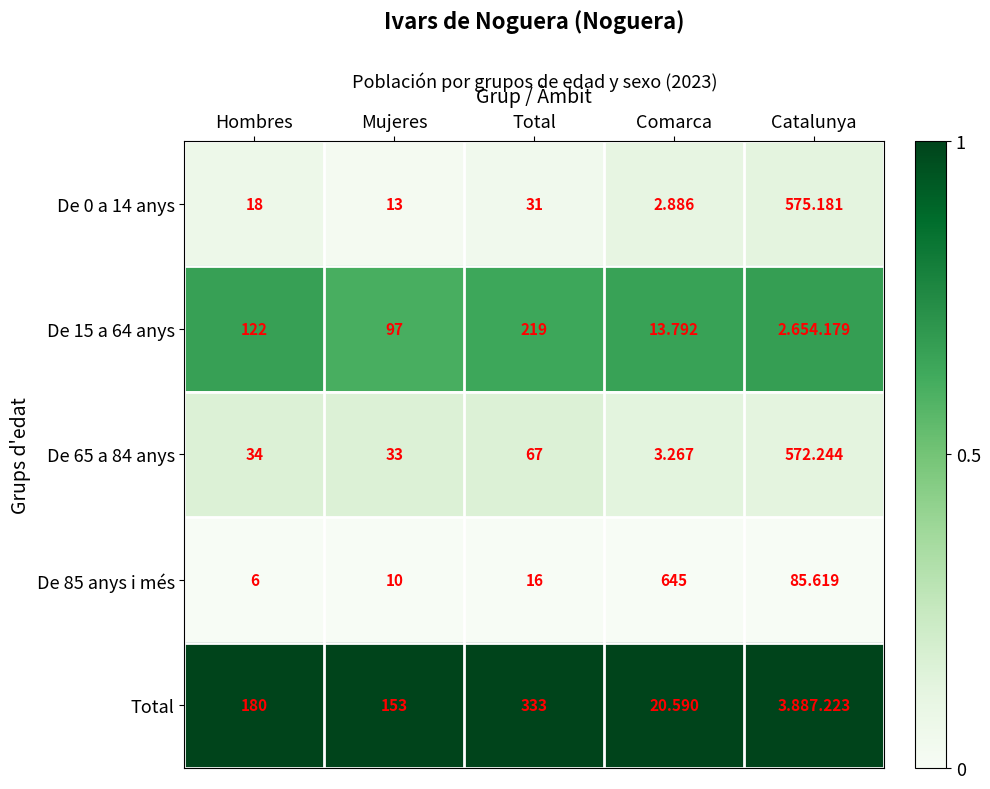

True or false: De 0 a 14 anys has a value of 0.1 at Total.

False